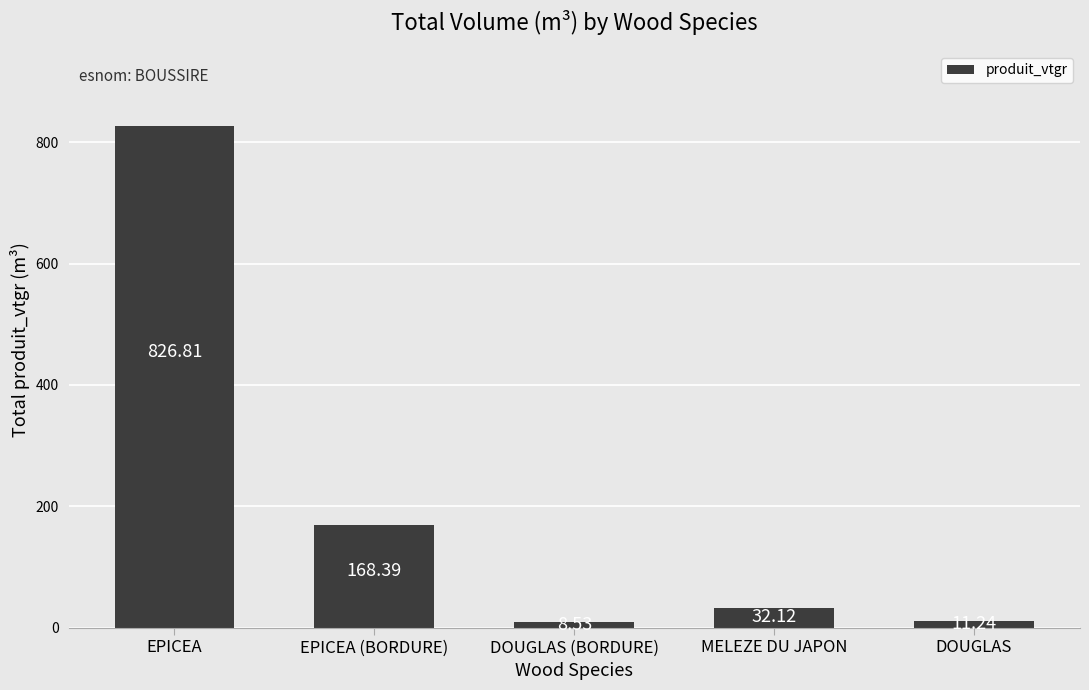

Reading left to right, list all the values displayed in this chart.

826.8	168.4	8.5	32.1	11.2